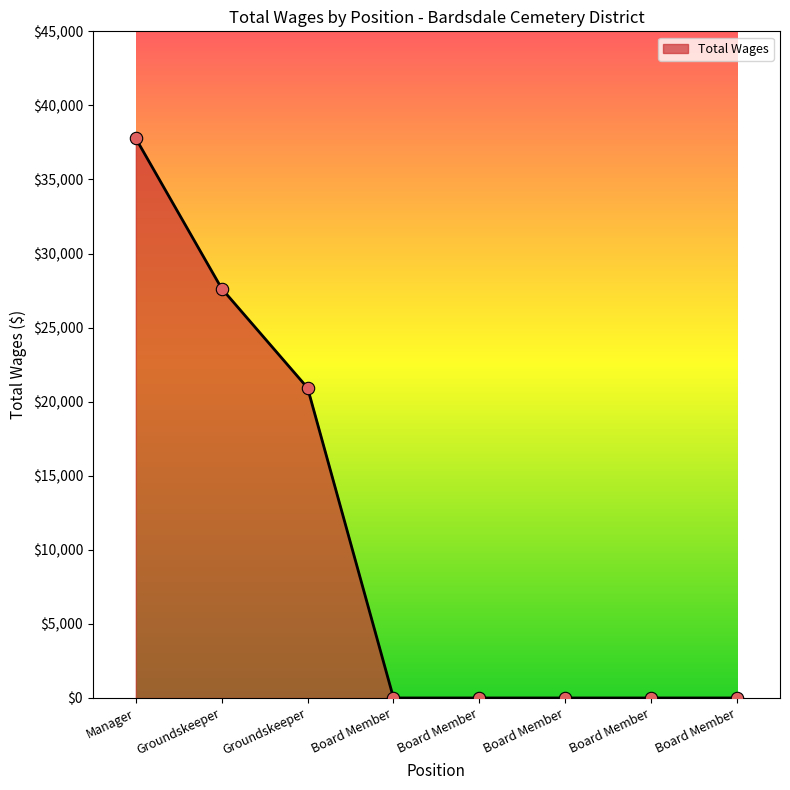

Which has a higher value, Board Member or Groundskeeper?

Groundskeeper